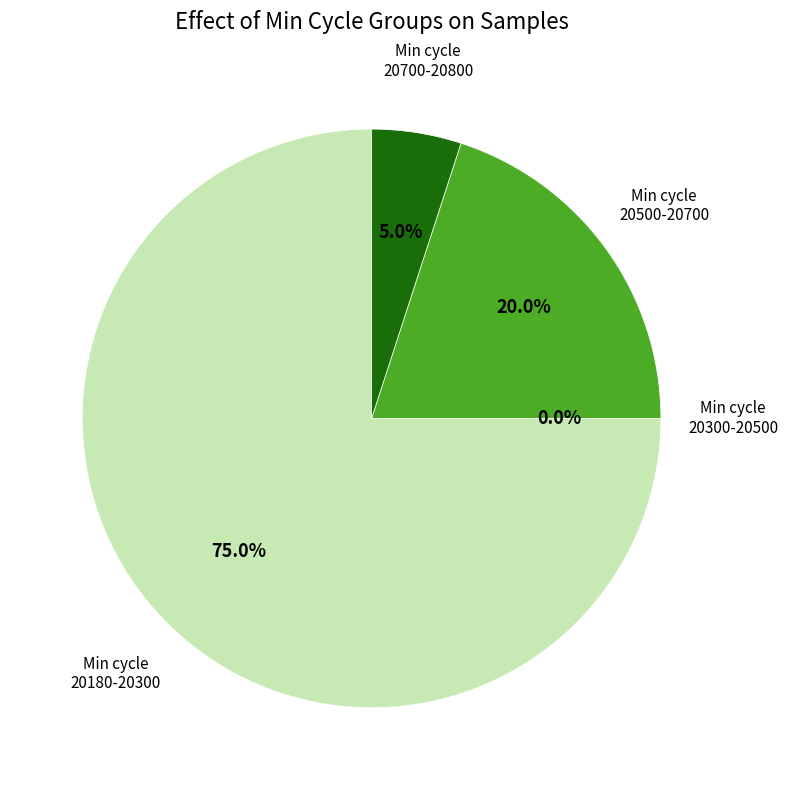

Do 4 and 22 together represent more than half of the pie?

No